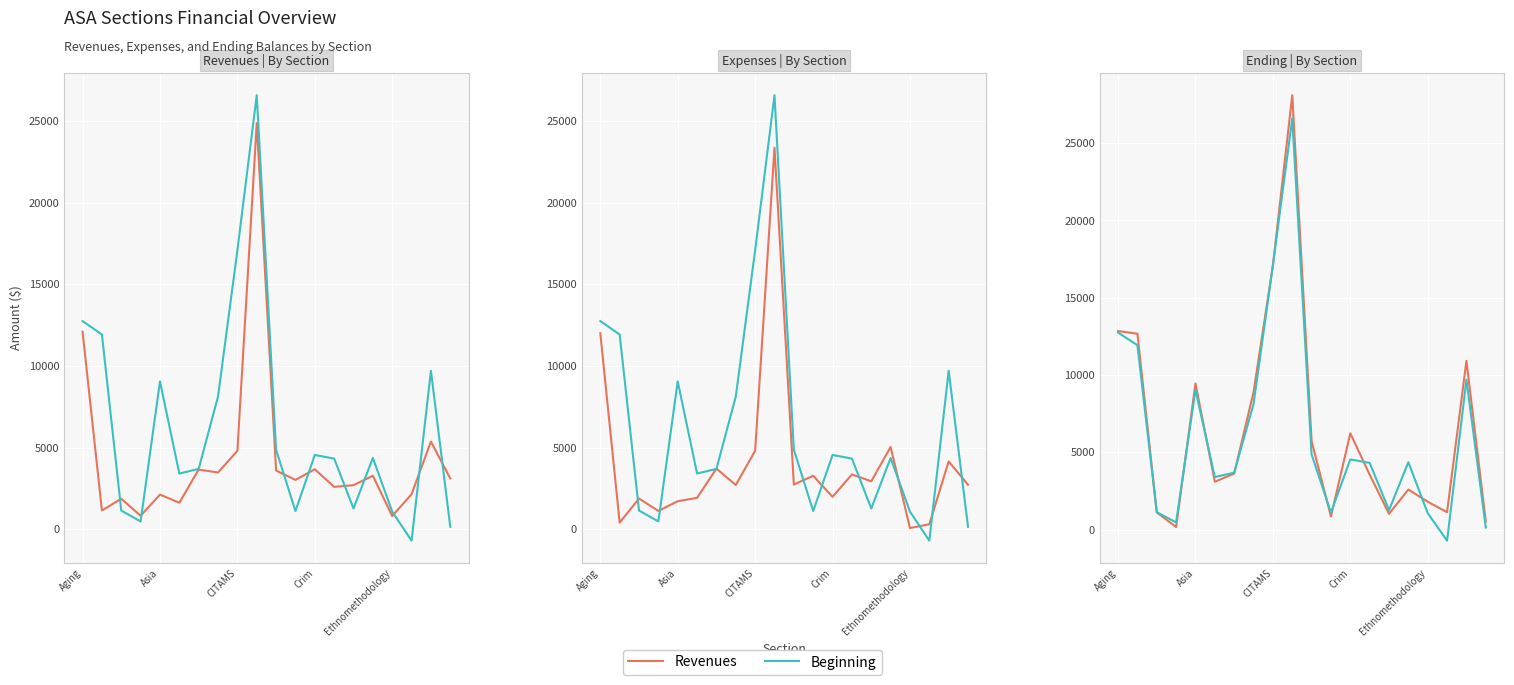

What is the difference between the maximum and second lowest values in the Ending series?

27573